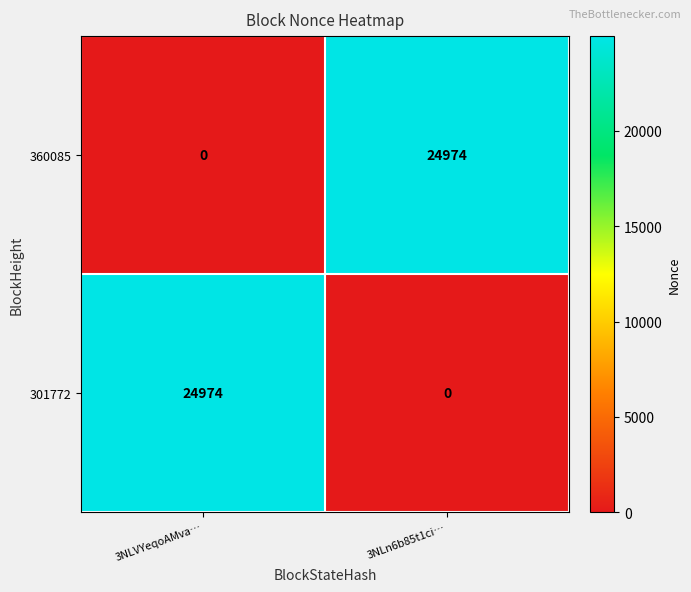

The 301772 series shows 37491 at 3NLVYeqoAMva…. True or false?

False